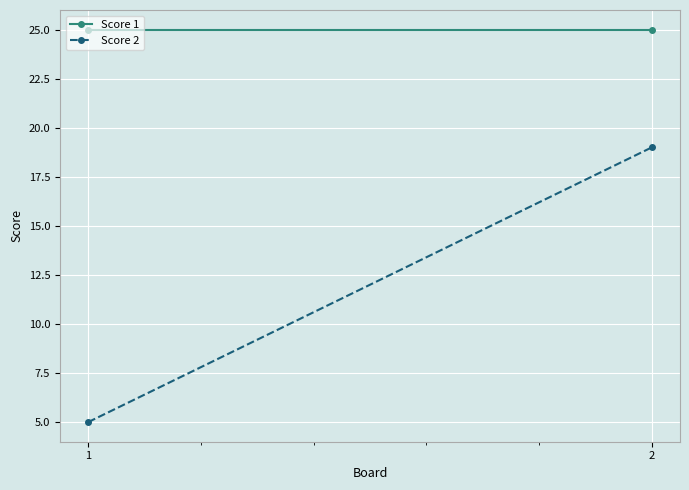

Rank the series at 2 from highest to lowest value.

Score 1, Score 2